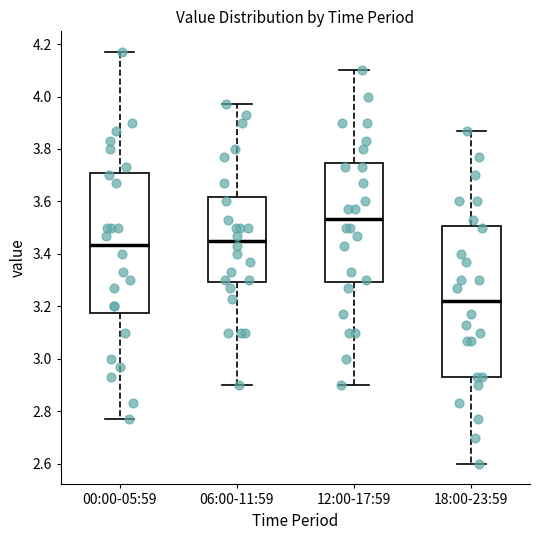

Reading left to right, transcribe this box plot: for each box, give where its median line is, the range the box spans, and where its two whiskers end, as read against the y-axis. The values are not printed on the chart, so give them approximately, as read against the axis.

00:00-05:59: median 3.44, box 3.18 to 3.70, whiskers 2.78 to 4.18
06:00-11:59: median 3.46, box 3.30 to 3.62, whiskers 2.90 to 3.98
12:00-17:59: median 3.54, box 3.30 to 3.74, whiskers 2.90 to 4.10
18:00-23:59: median 3.22, box 2.94 to 3.50, whiskers 2.60 to 3.88